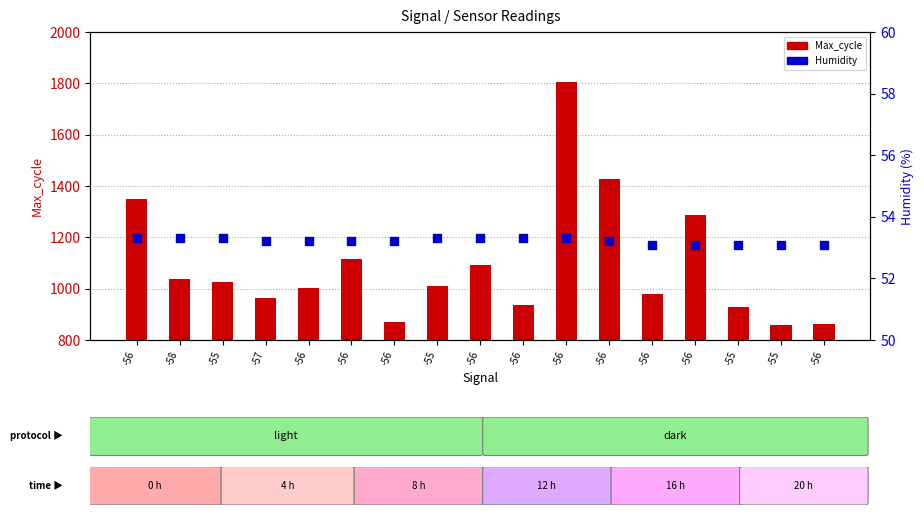

Is the value of Humidity at -55 greater than the value of Max_cycle at -56?

No